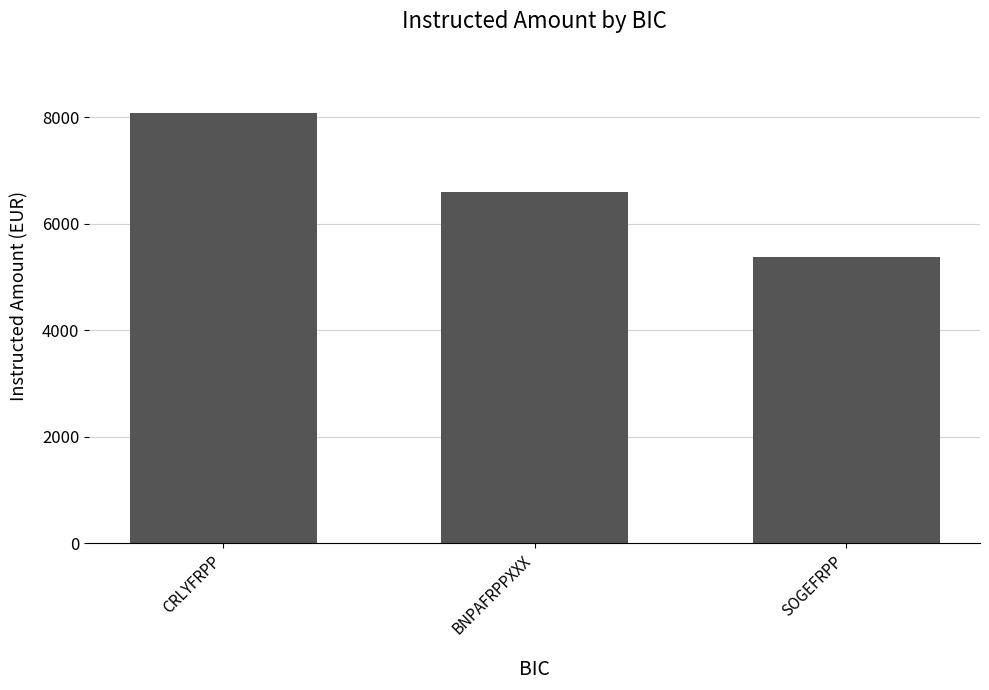

What is the approximate value at CRLYFRPP?

8077.4